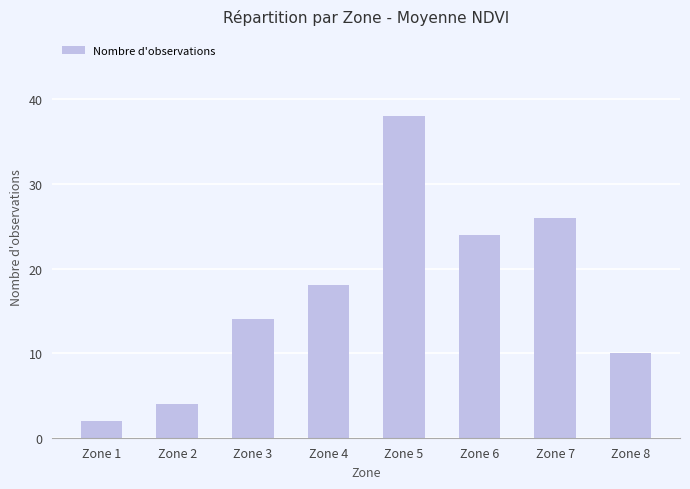

At which label is the value closest to 20?

Zone 4